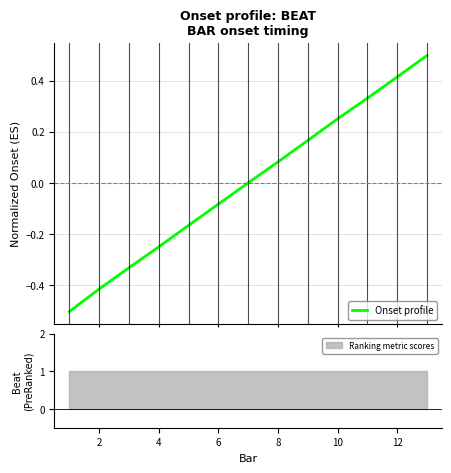

What is the highest value of the Onset profile series?

0.5